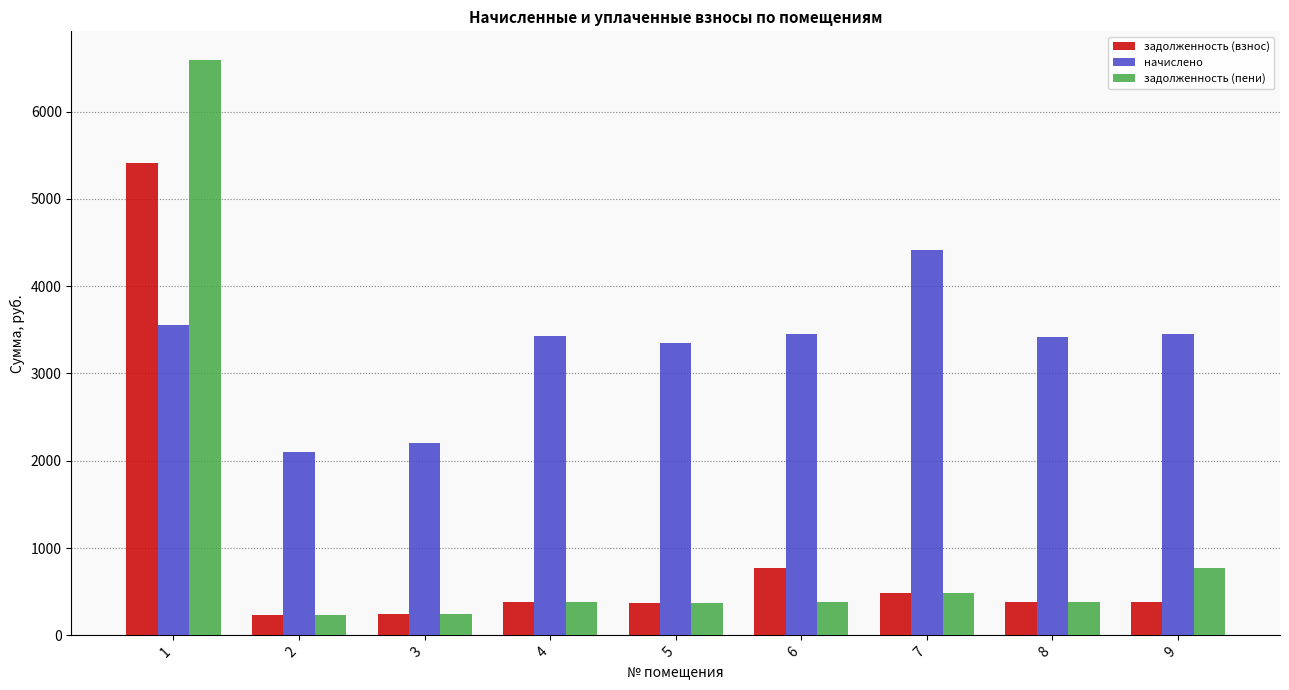

Count the number of data series in this chart.

3